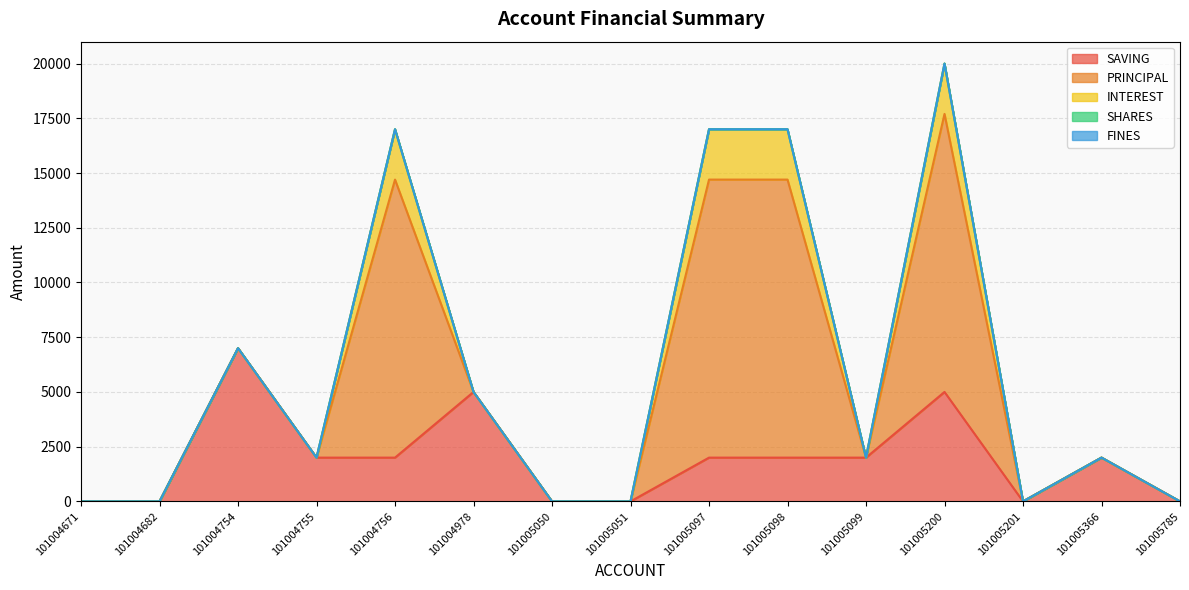

Rank the categories by SAVING value from lowest to highest.

101004671, 101004682, 101005050, 101005051, 101005201, 101005785, 101004755, 101004756, 101005097, 101005098, 101005099, 101005366, 101004978, 101005200, 101004754